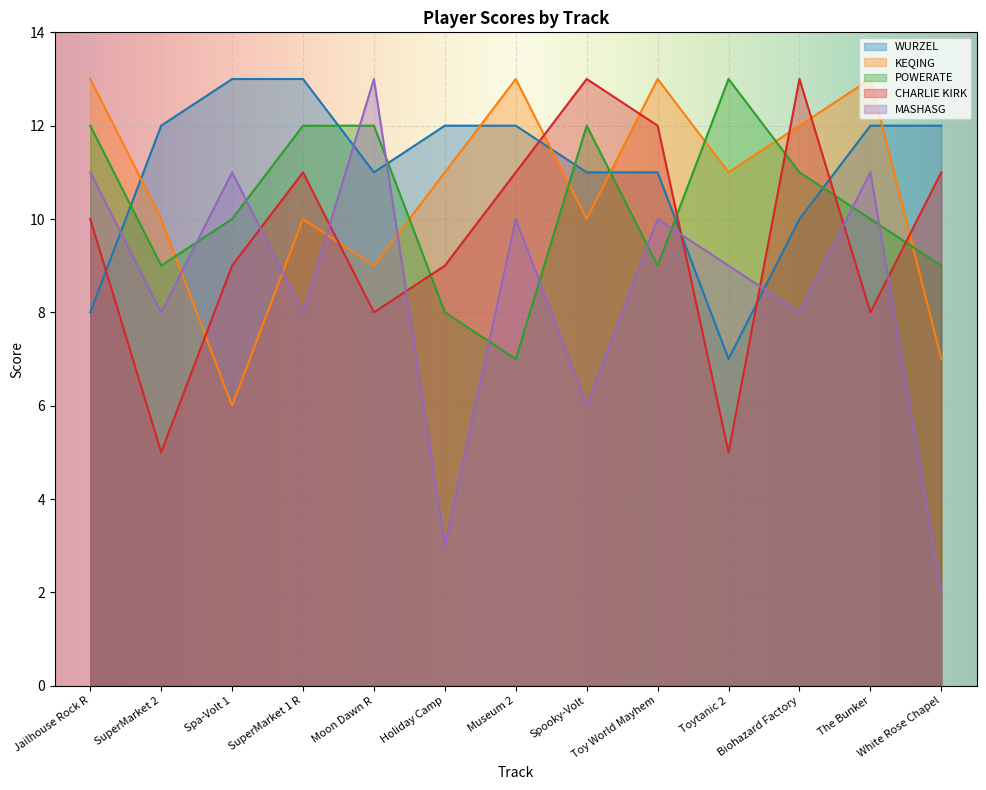

Reading left to right, transcribe all the data shown in this chart.

WURZEL: Jailhouse Rock R=8	SuperMarket 2=12	Spa-Volt 1=13	SuperMarket 1 R=13	Moon Dawn R=11	Holiday Camp=12	Museum 2=12	Spooky-Volt=11	Toy World Mayhem=11	Toytanic 2=7	Biohazard Factory=10	The Bunker=12	White Rose Chapel=12
KEQING: Jailhouse Rock R=13	SuperMarket 2=10	Spa-Volt 1=6	SuperMarket 1 R=10	Moon Dawn R=9	Holiday Camp=11	Museum 2=13	Spooky-Volt=10	Toy World Mayhem=13	Toytanic 2=11	Biohazard Factory=12	The Bunker=13	White Rose Chapel=7
POWERATE: Jailhouse Rock R=12	SuperMarket 2=9	Spa-Volt 1=10	SuperMarket 1 R=12	Moon Dawn R=12	Holiday Camp=8	Museum 2=7	Spooky-Volt=12	Toy World Mayhem=9	Toytanic 2=13	Biohazard Factory=11	The Bunker=10	White Rose Chapel=9
CHARLIE KIRK: Jailhouse Rock R=10	SuperMarket 2=5	Spa-Volt 1=9	SuperMarket 1 R=11	Moon Dawn R=8	Holiday Camp=9	Museum 2=11	Spooky-Volt=13	Toy World Mayhem=12	Toytanic 2=5	Biohazard Factory=13	The Bunker=8	White Rose Chapel=11
MASHASG: Jailhouse Rock R=11	SuperMarket 2=8	Spa-Volt 1=11	SuperMarket 1 R=8	Moon Dawn R=13	Holiday Camp=3	Museum 2=10	Spooky-Volt=6	Toy World Mayhem=10	Toytanic 2=9	Biohazard Factory=8	The Bunker=11	White Rose Chapel=2